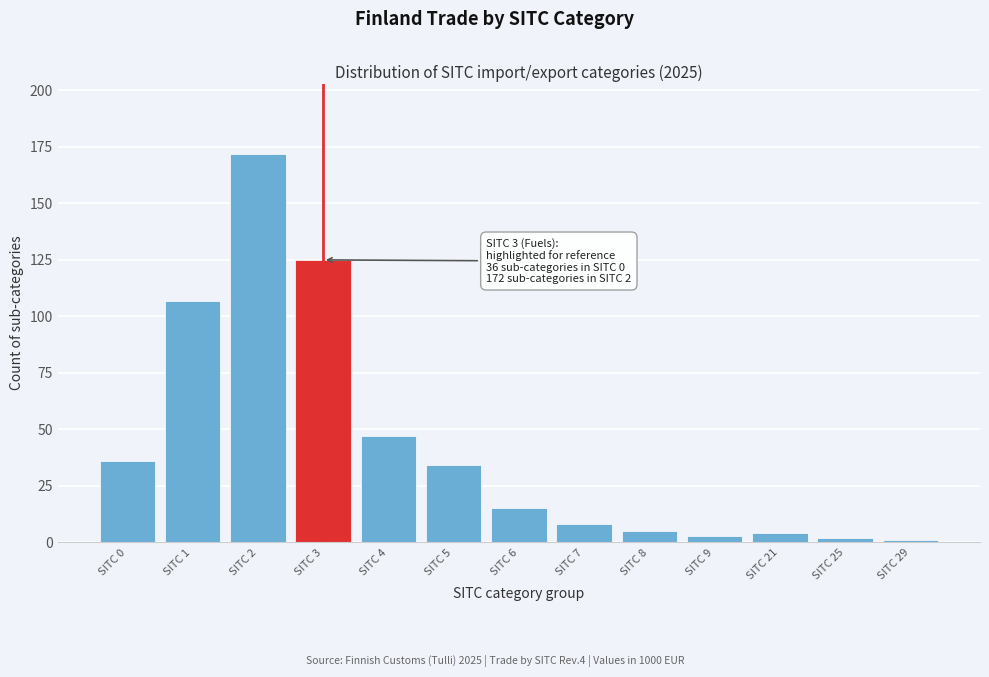

Reading left to right, what are all the values shown in this chart?

36	107	172	125	47	34	15	8	5	3	4	2	1